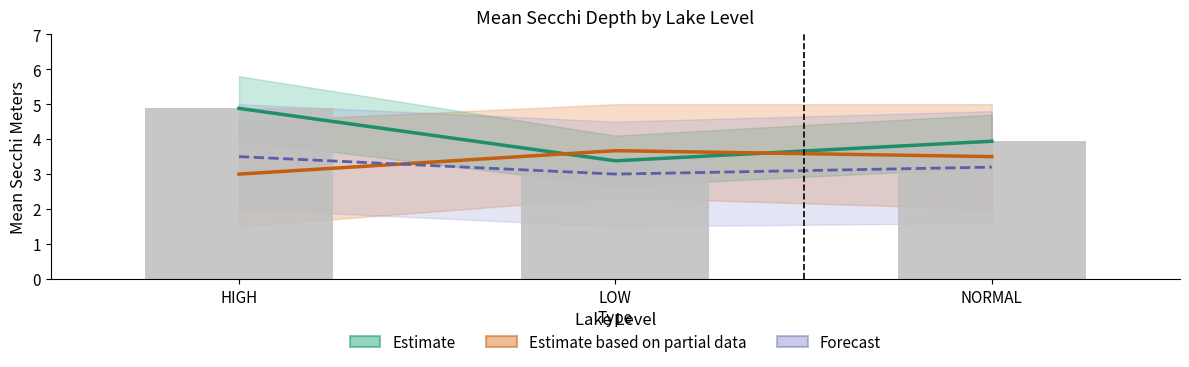

The Mean Secchi Meters Upper series shows 2.0 at HIGH. True or false?

False